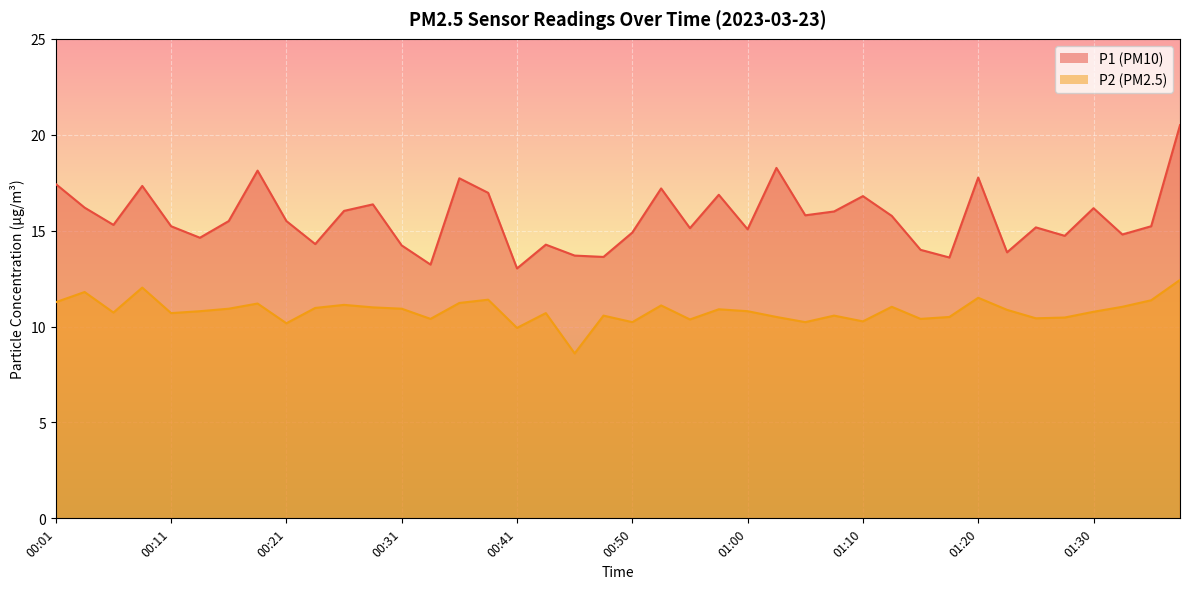

The P1 series shows 28.6 at 00:28. True or false?

False